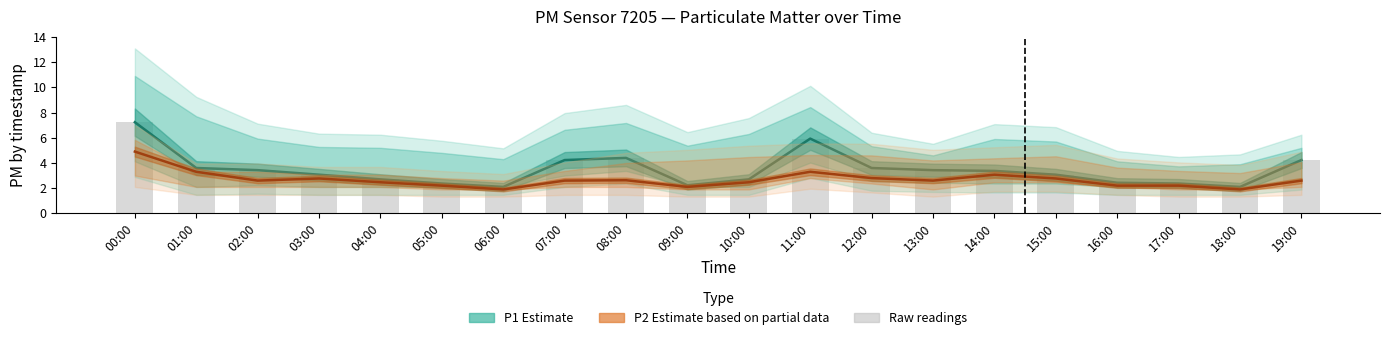

At 10:00, list the series in order from largest to smallest.

P1 (Estimate), P2 (Partial)